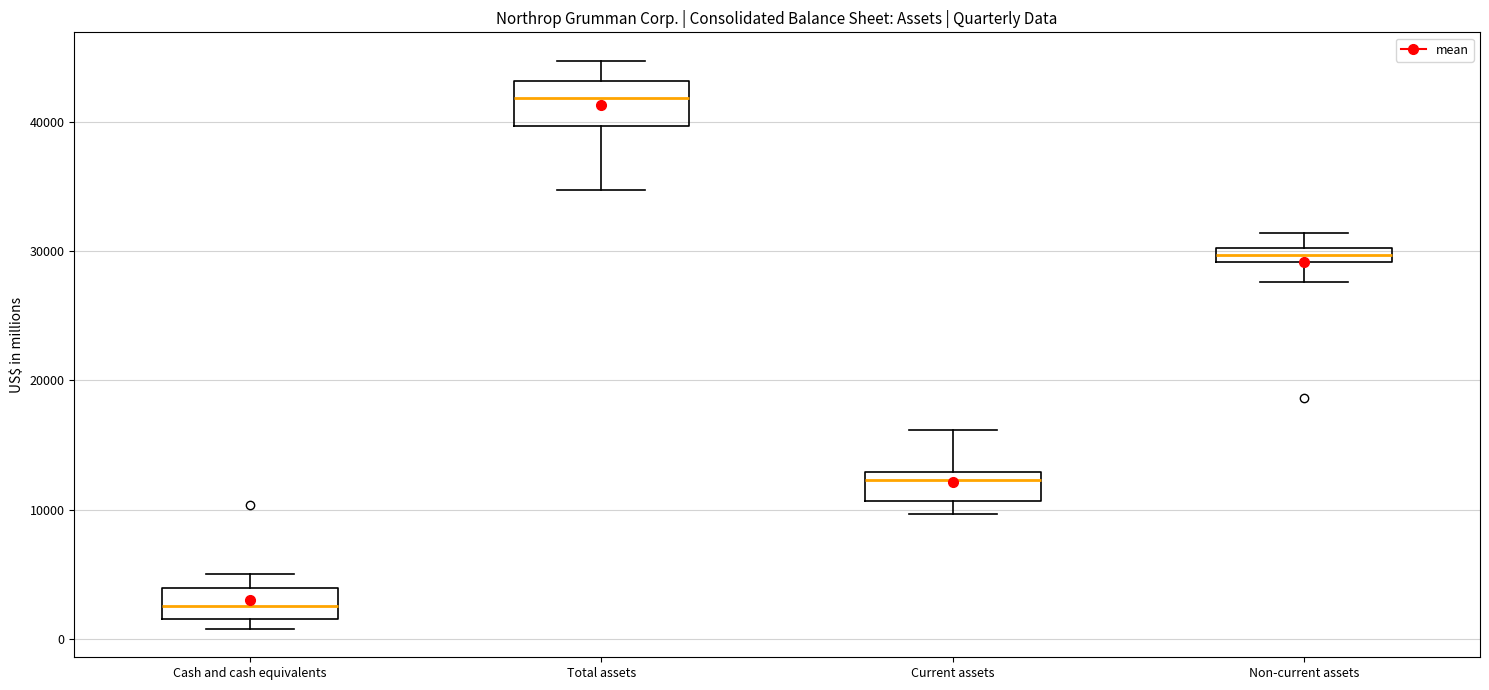

Which box's median line is the lowest?

Cash and cash equivalents